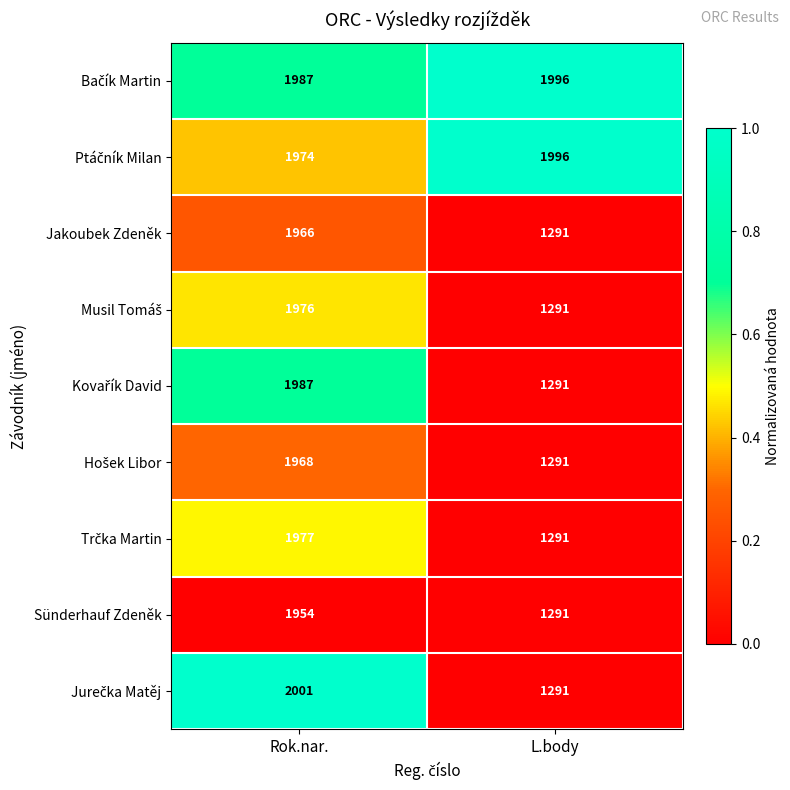

What is the difference between the highest and lowest values at L.body?

705